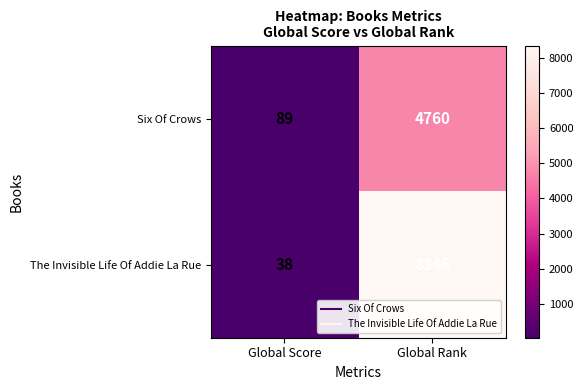

The value of Six Of Crows at Global Score is 50. True or false?

False